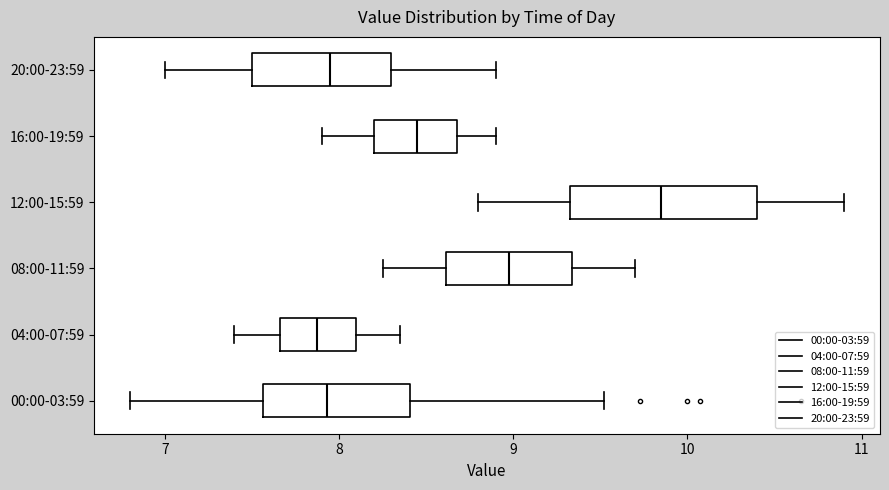

Where does the right whisker of the box for 16:00-19:59 end on the x-axis? The values are not printed on the chart, so give them approximately, as read against the axis.

8.9